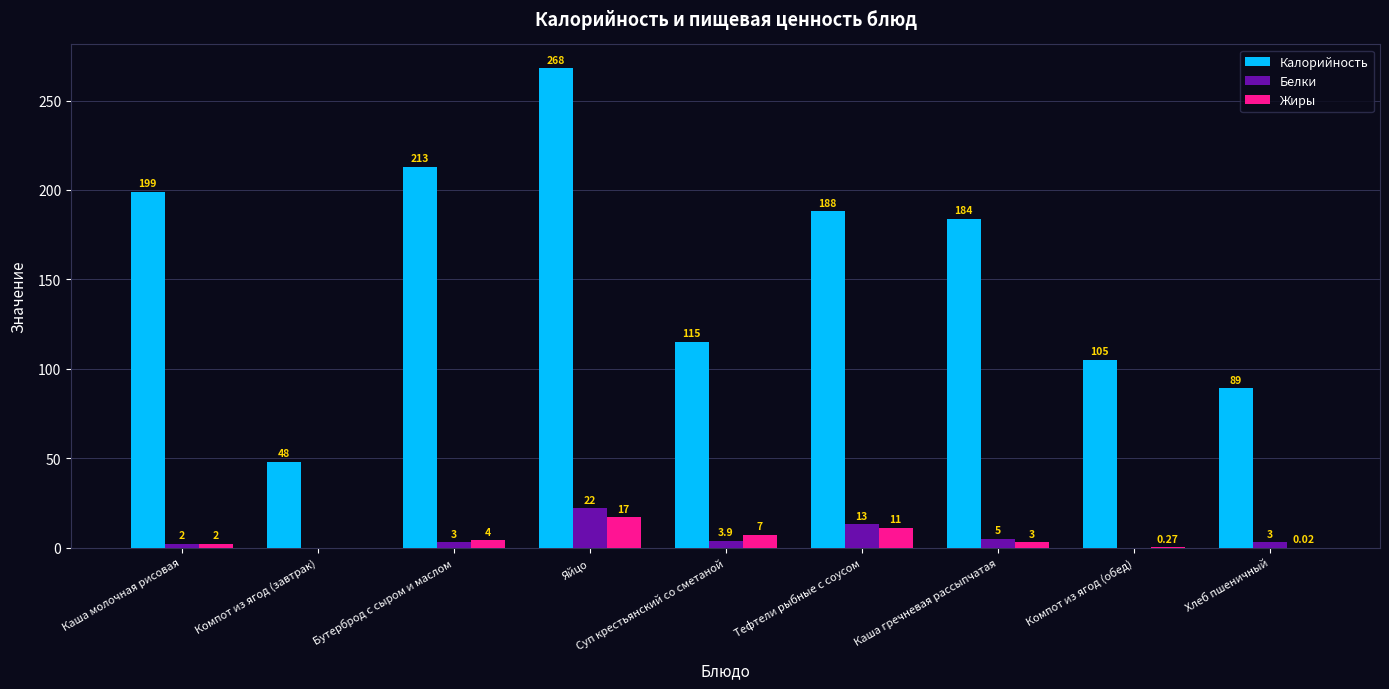

True or false: Белки has a value of 0.0 at Компот из ягод (завтрак).

True